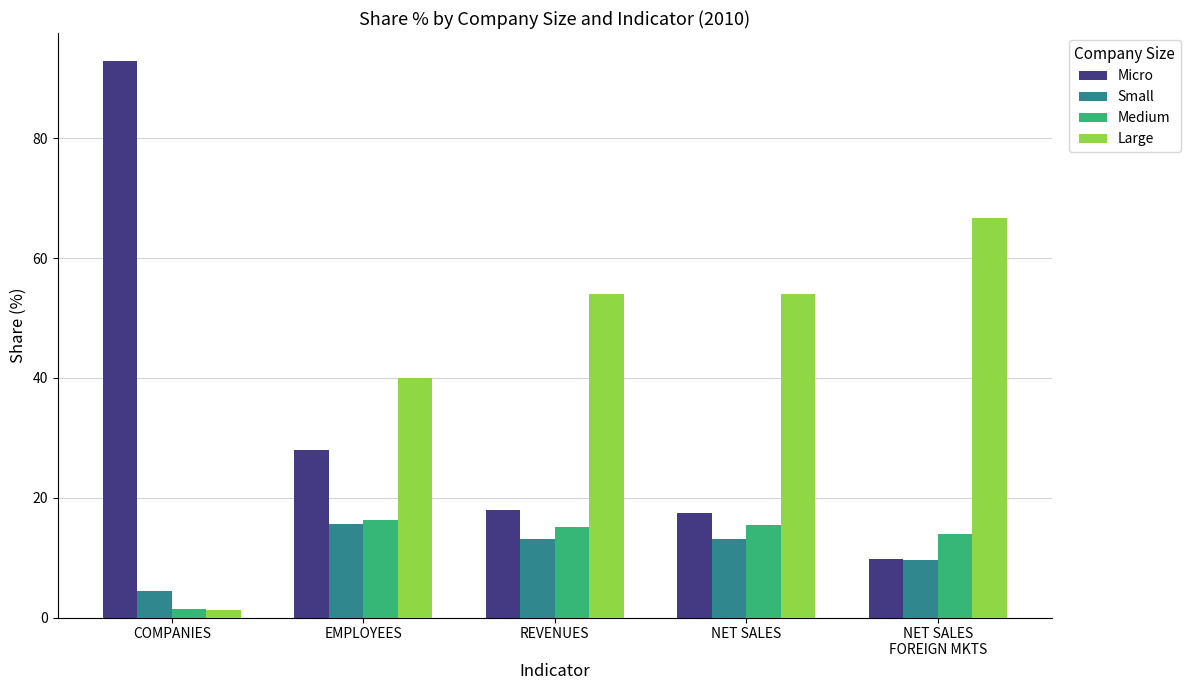

At how many categories does at least one series exceed 17?

5